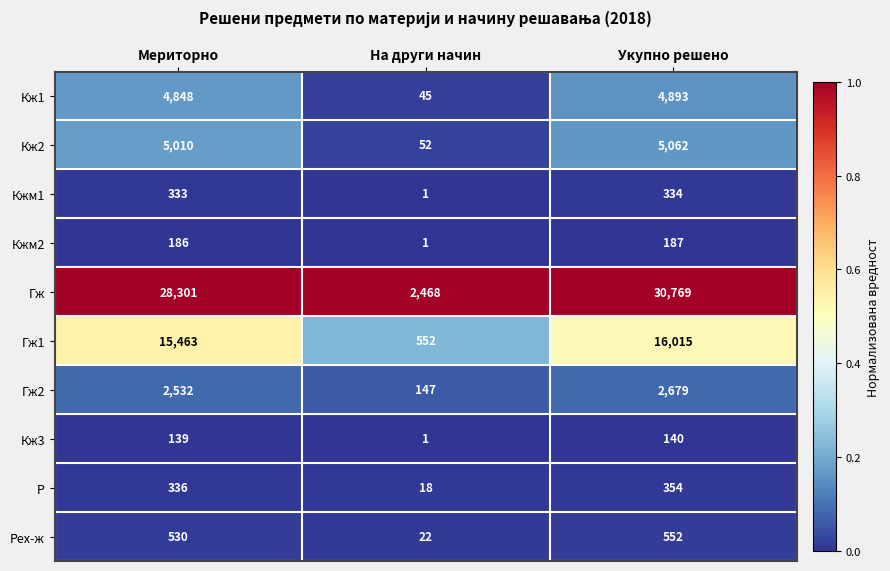

What is the sum of the Рех-ж values at Мериторно and На други начин?

552